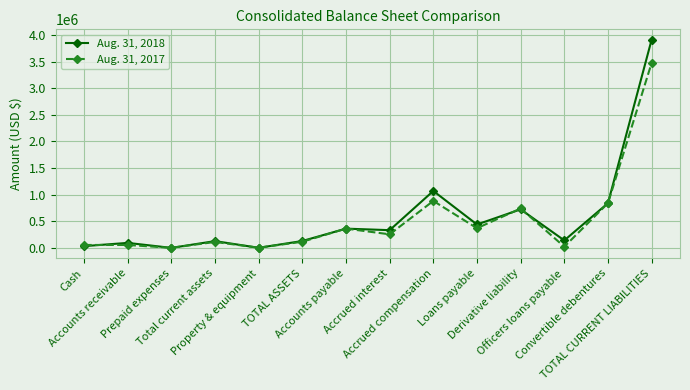

What is the label of the 4th point from the left?

Total current assets